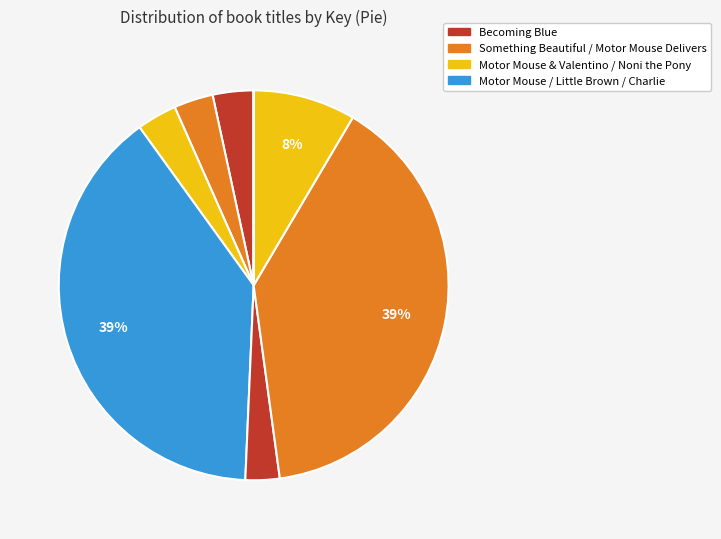

How many slices are in this pie chart?

8